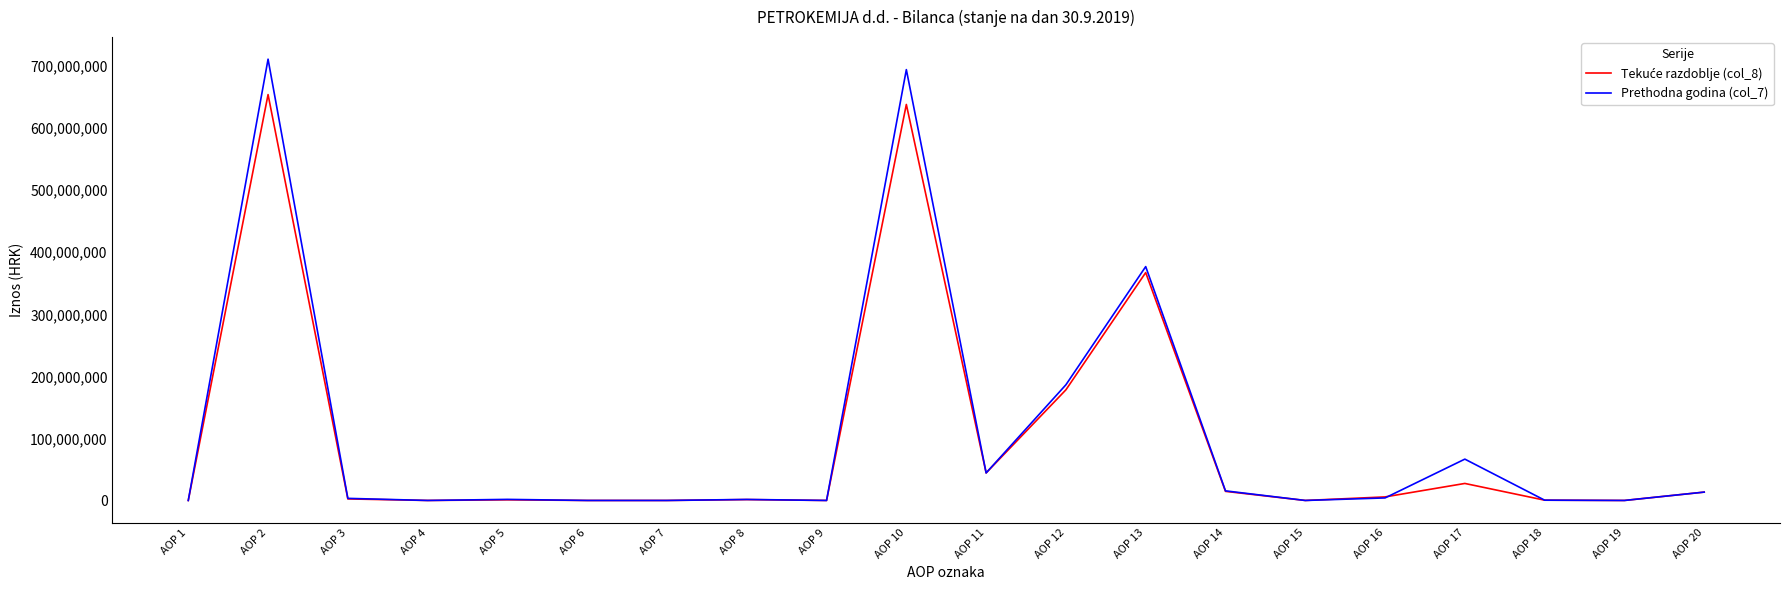

At which label does Prethodna godina (col_7) reach its peak?

AOP 2